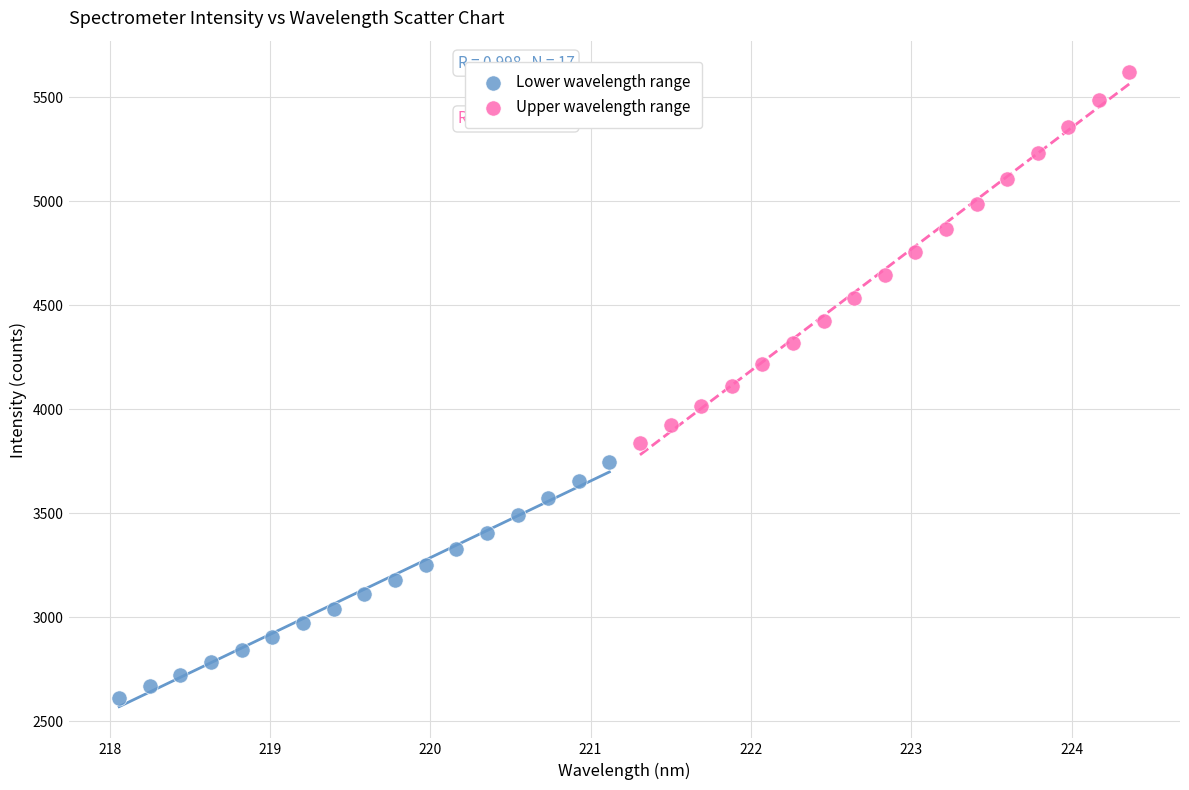

Which series reaches the maximum Y coordinate?

Upper wavelength range